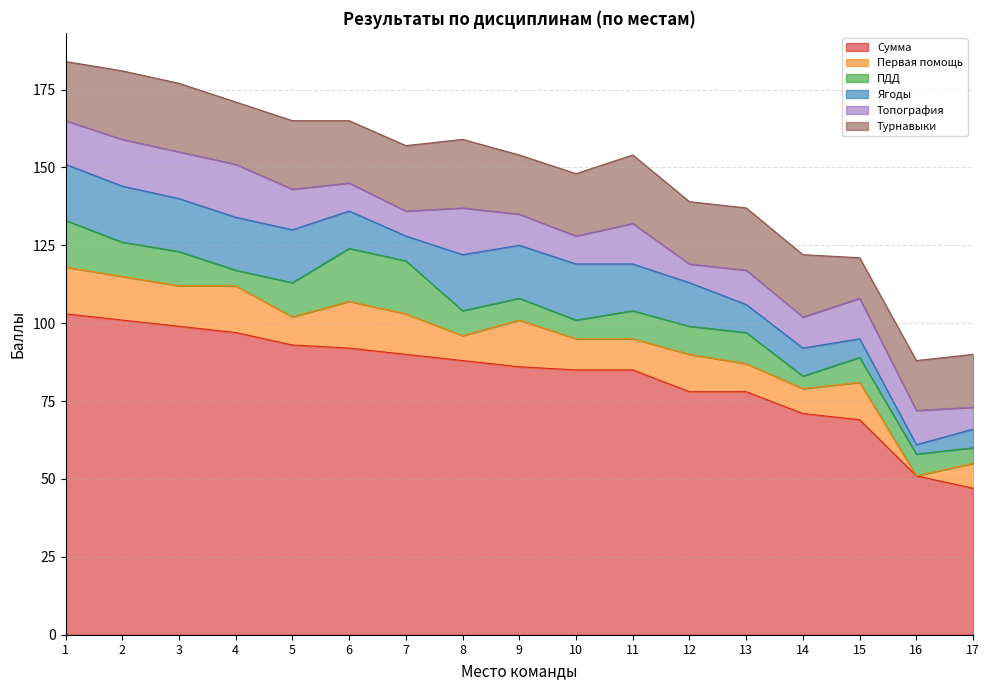

What is the sum of the Первая помощь values at 15 and 1?

27